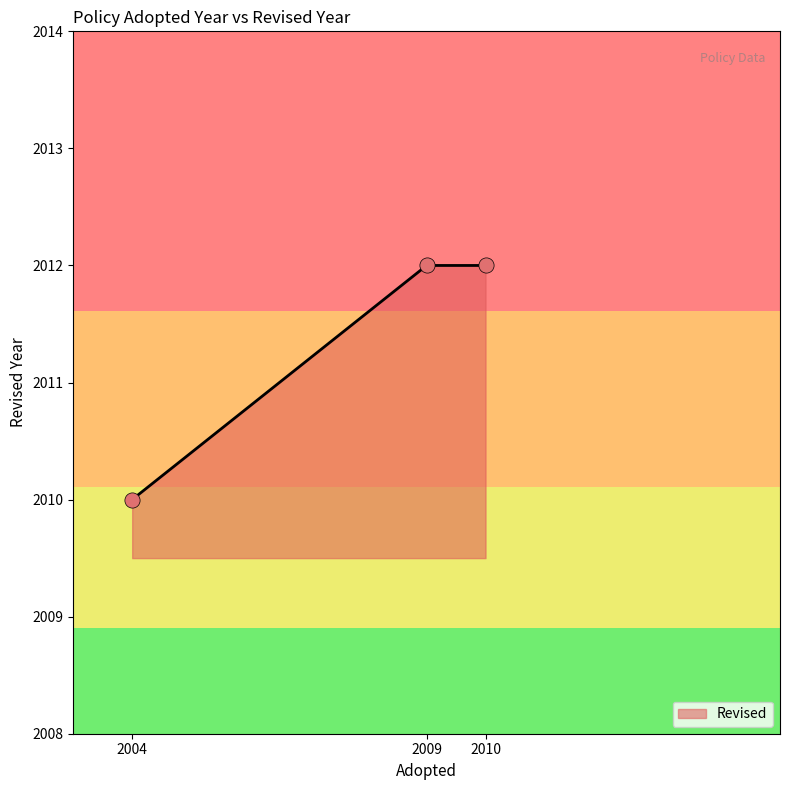

What is the change in value from 2004 to 2009?

+2